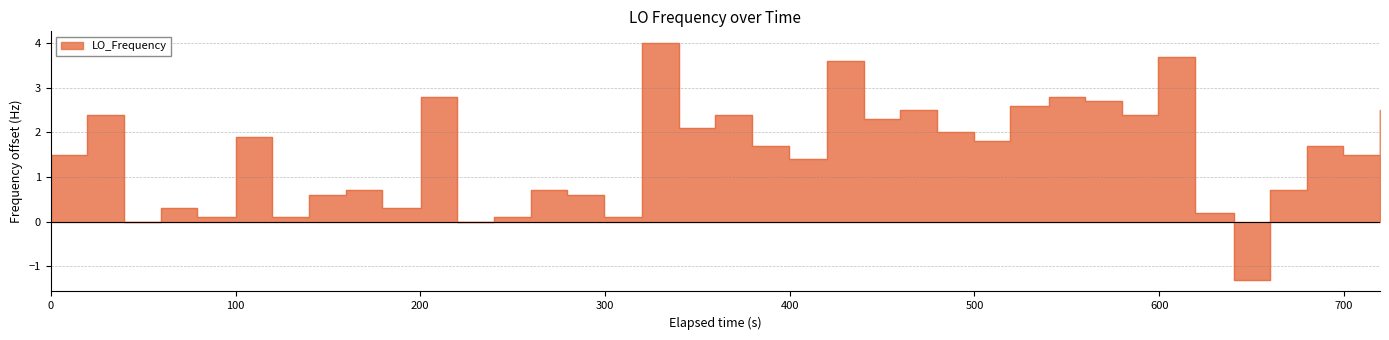

What is the maximum value shown in the chart?

4.0